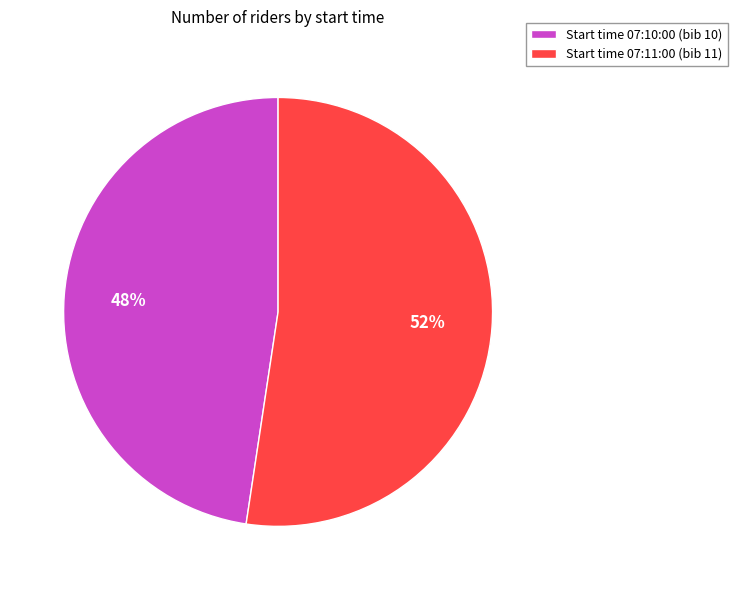

Is it true that Start time 07:11:00 (bib 11) is 52% of the pie?

True